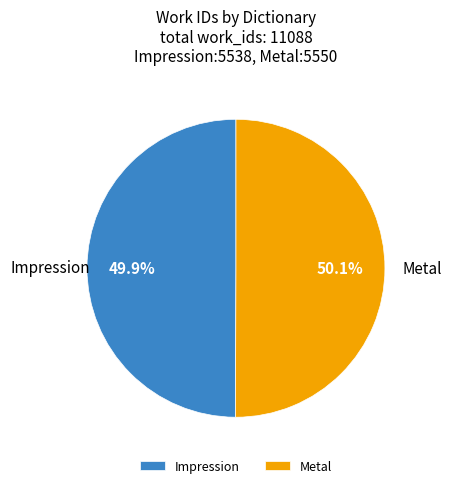

Is there any slice that represents more than half of the pie?

Yes